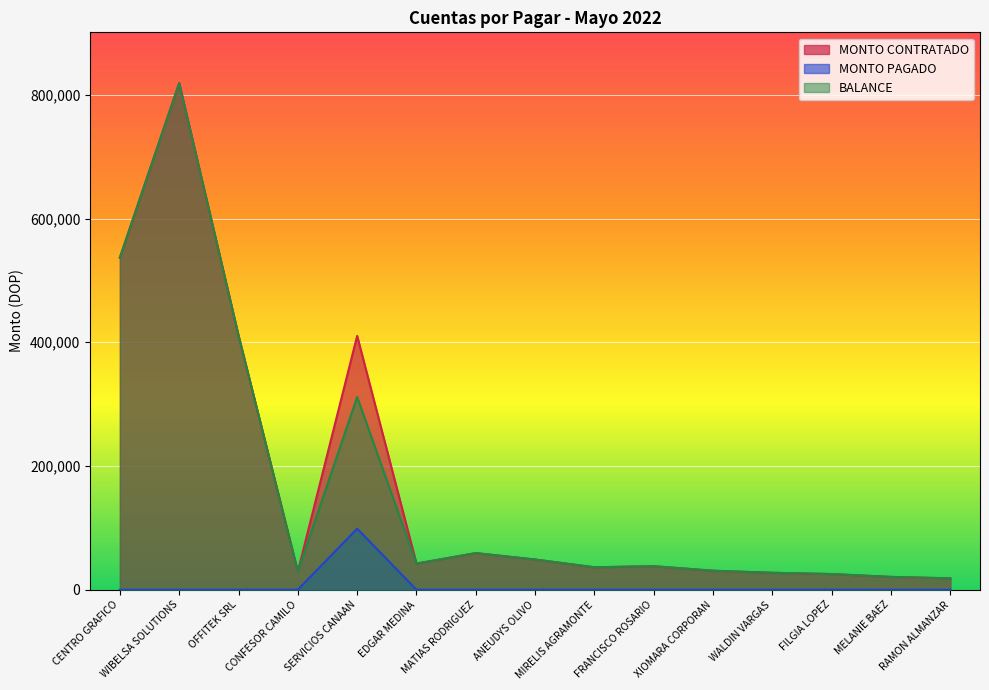

Between OFFITEK SRL and RAMON ALMANZAR, which is larger?

OFFITEK SRL